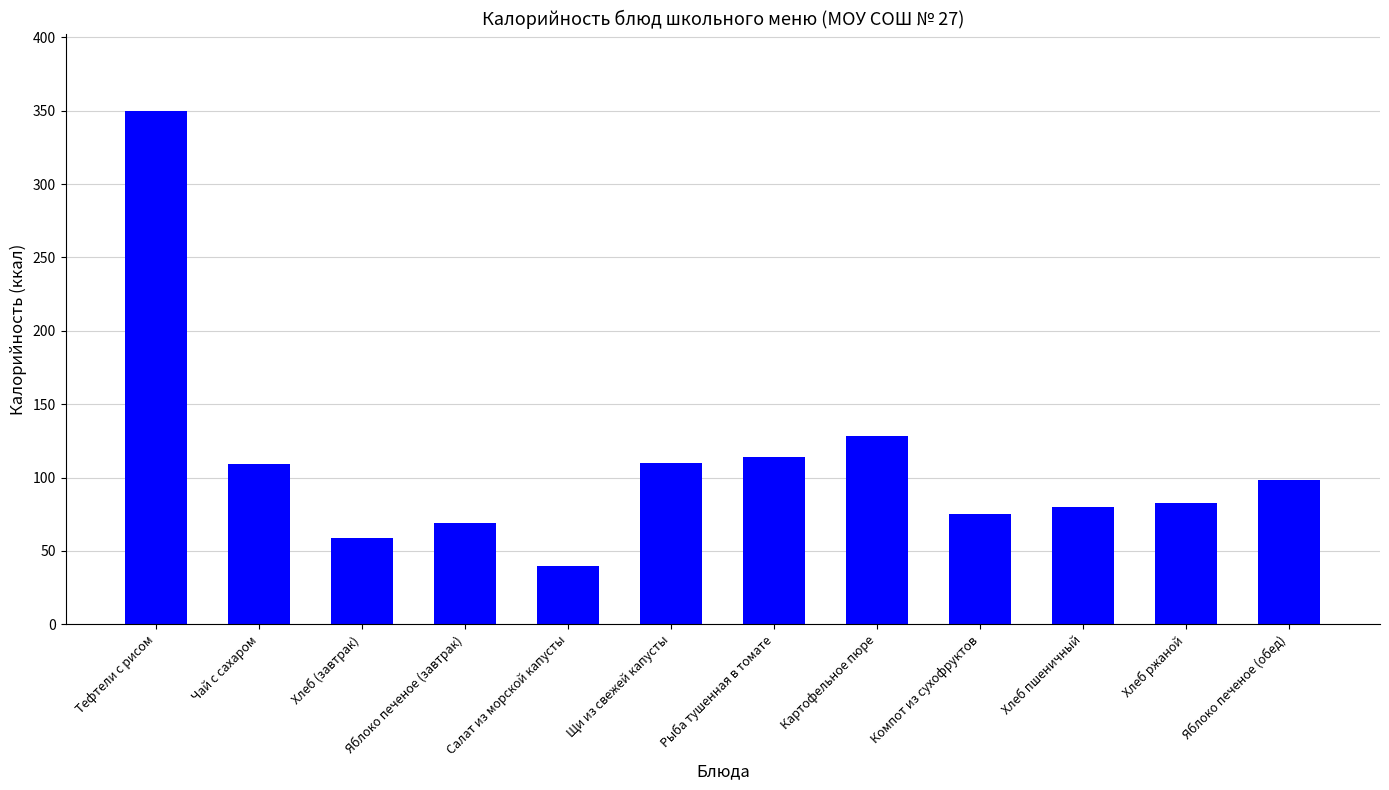

At which category does the chart reach its peak across all series?

Тефтели с рисом